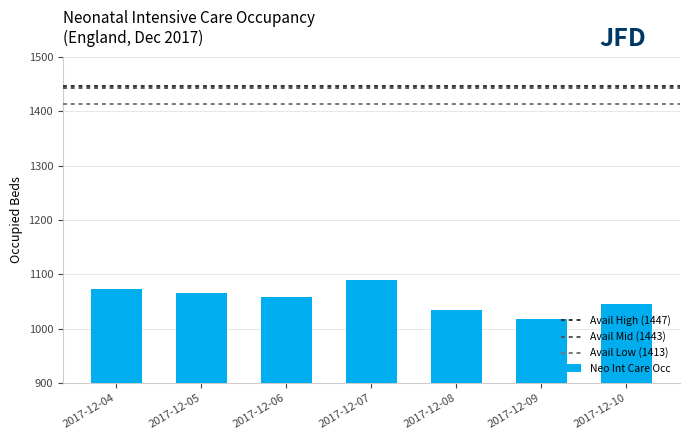

What is the change in value from 2017-12-07 to 2017-12-08?

-56